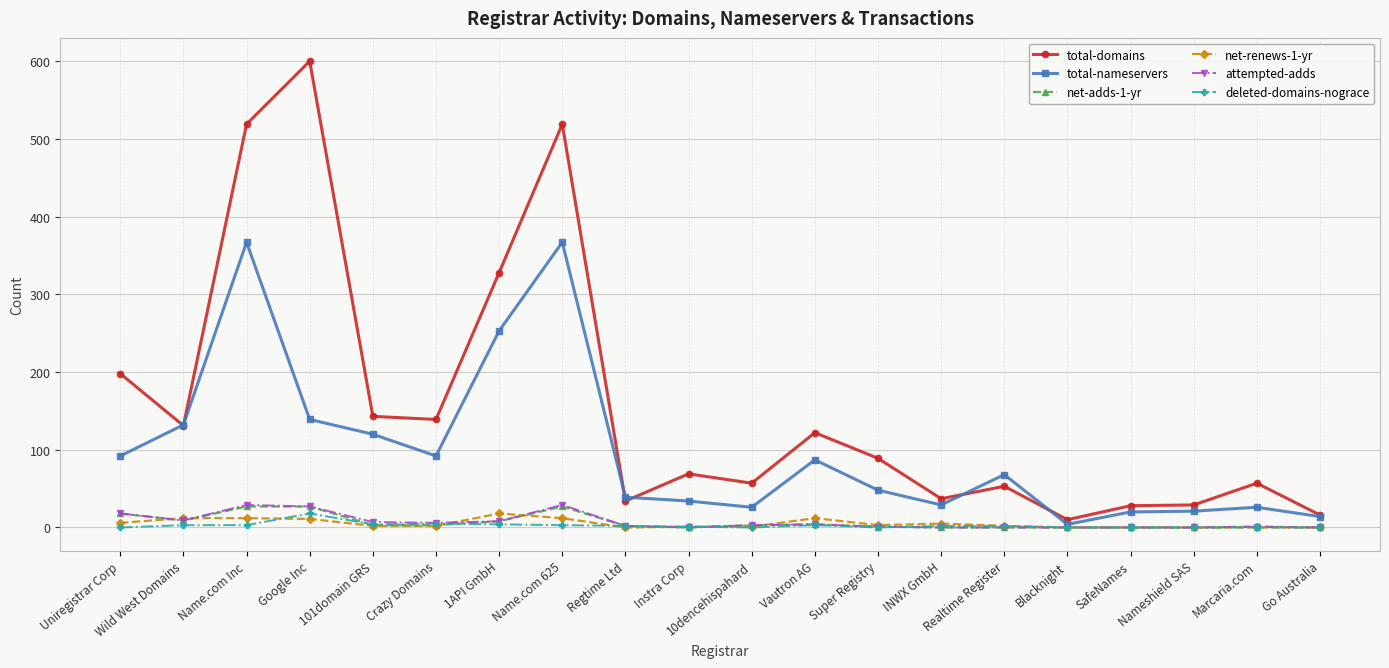

What is the difference between the highest and lowest values at SafeNames?

28